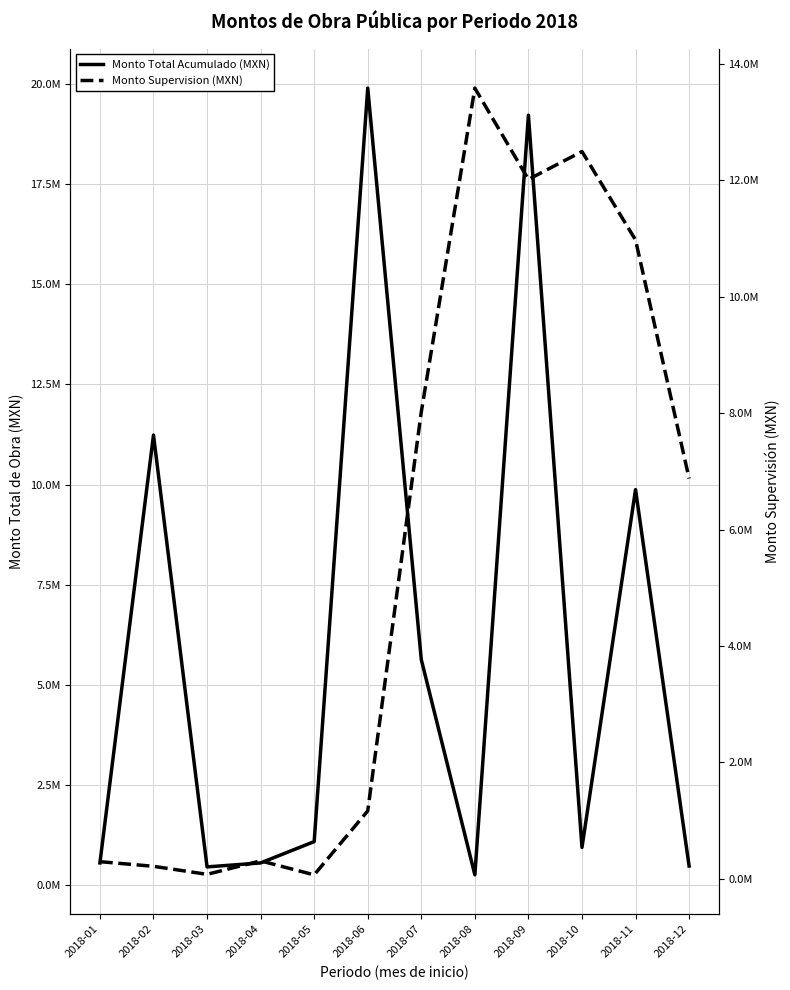

Where is Monto Supervision (MXN) nearest to the value 6825571?

2018-12